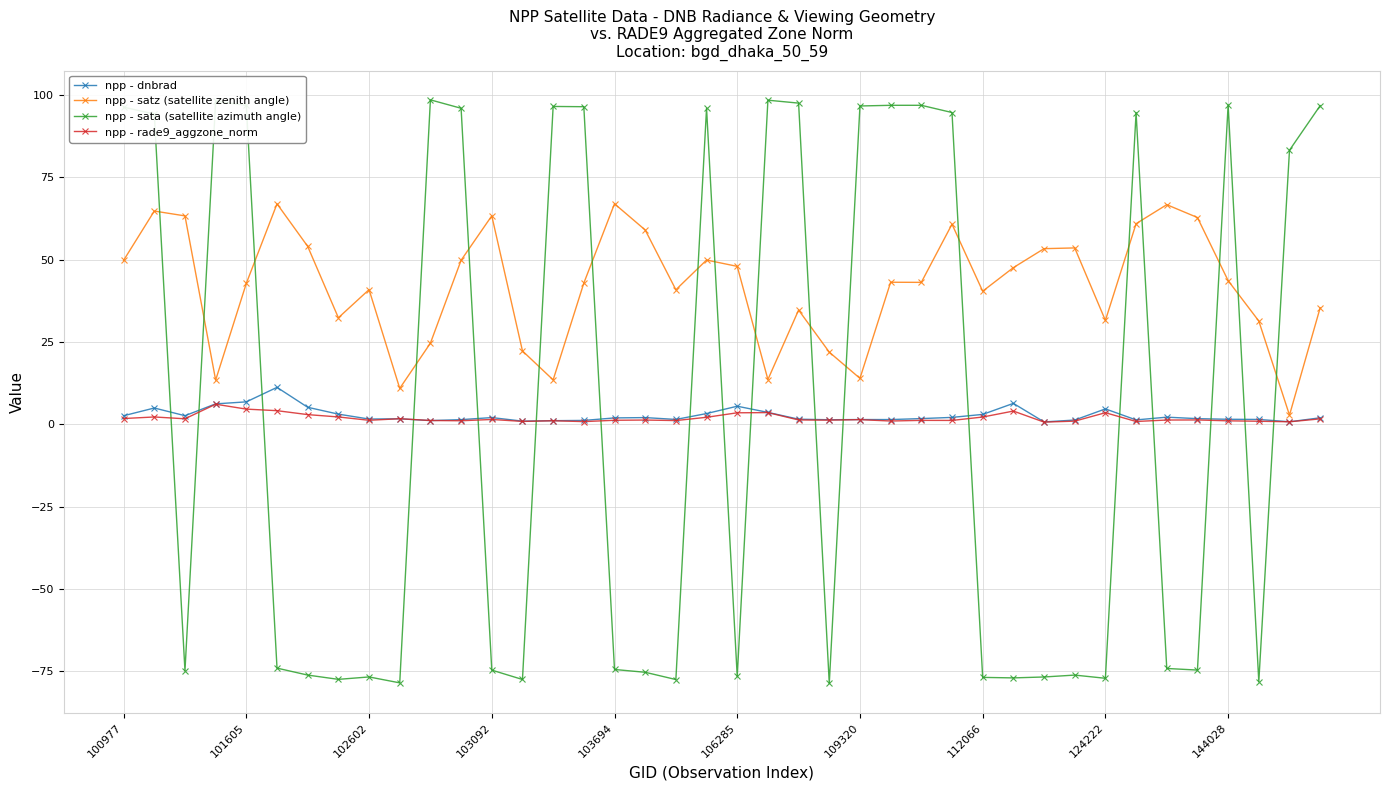

True or false: npp - dnbrad has more than 0 points higher than both neighbors.

True